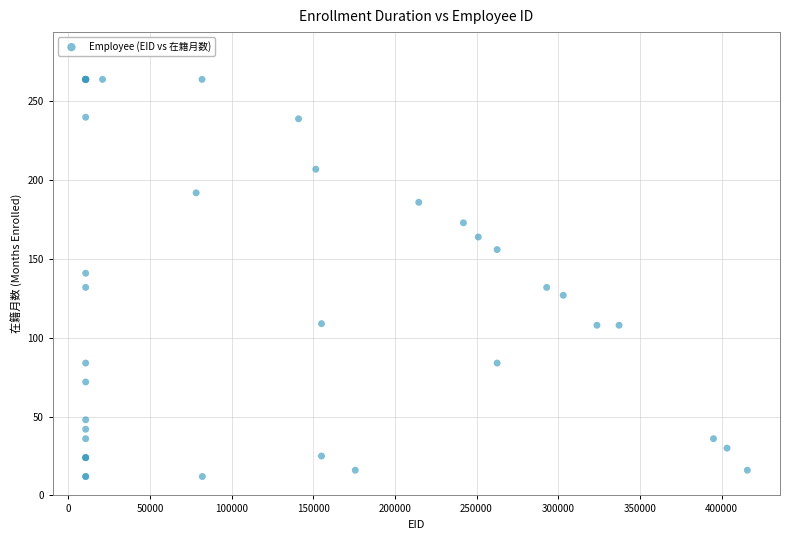

What Y value in the scatter plot is closest to 138?

141